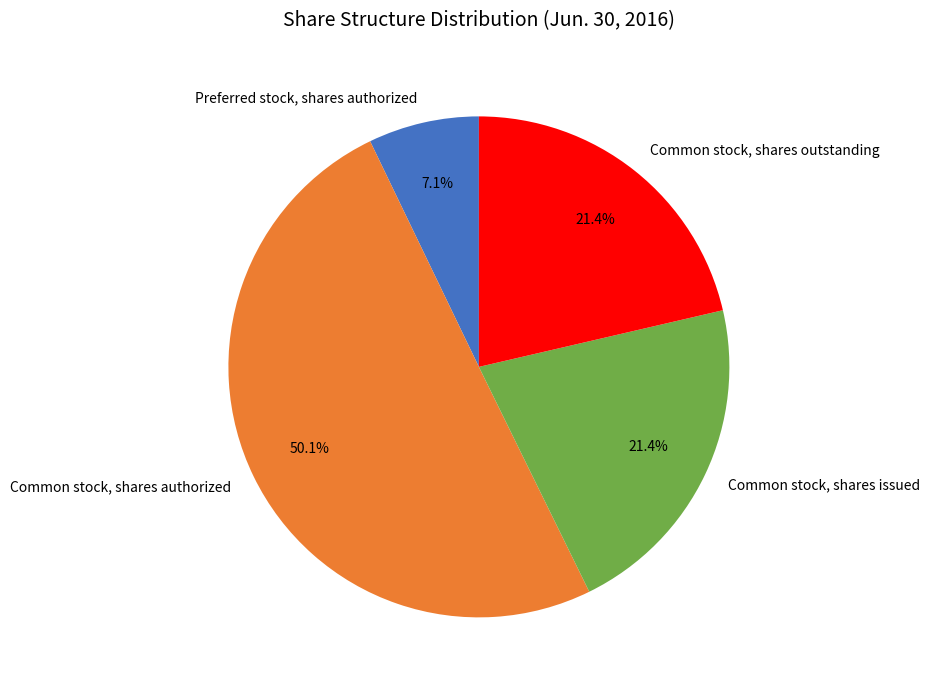

Which slice is the smallest?

Preferred stock, shares authorized